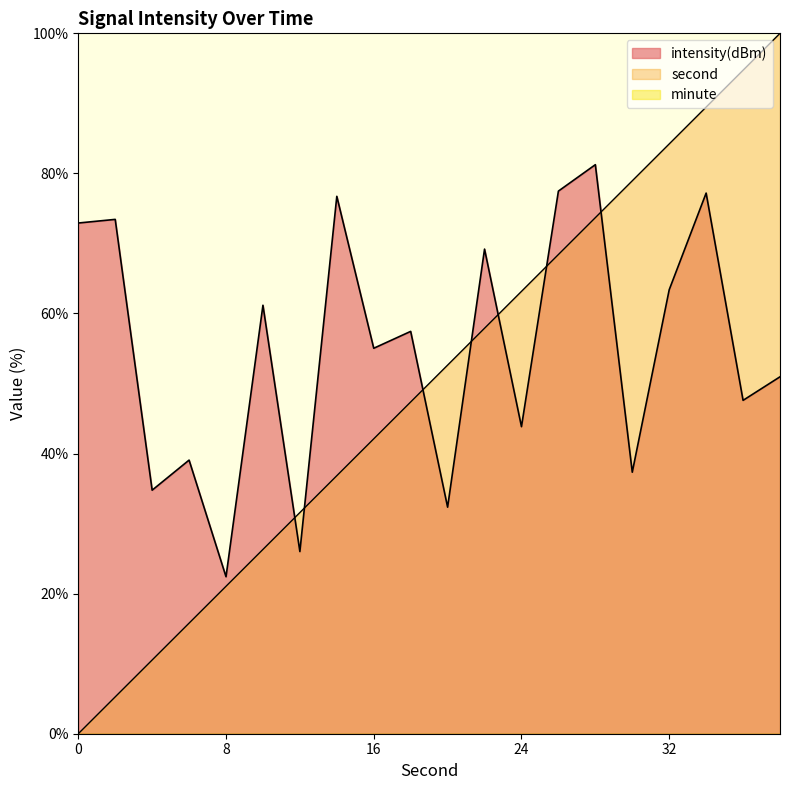

Is it true that second equals -51.0 at 0?

False